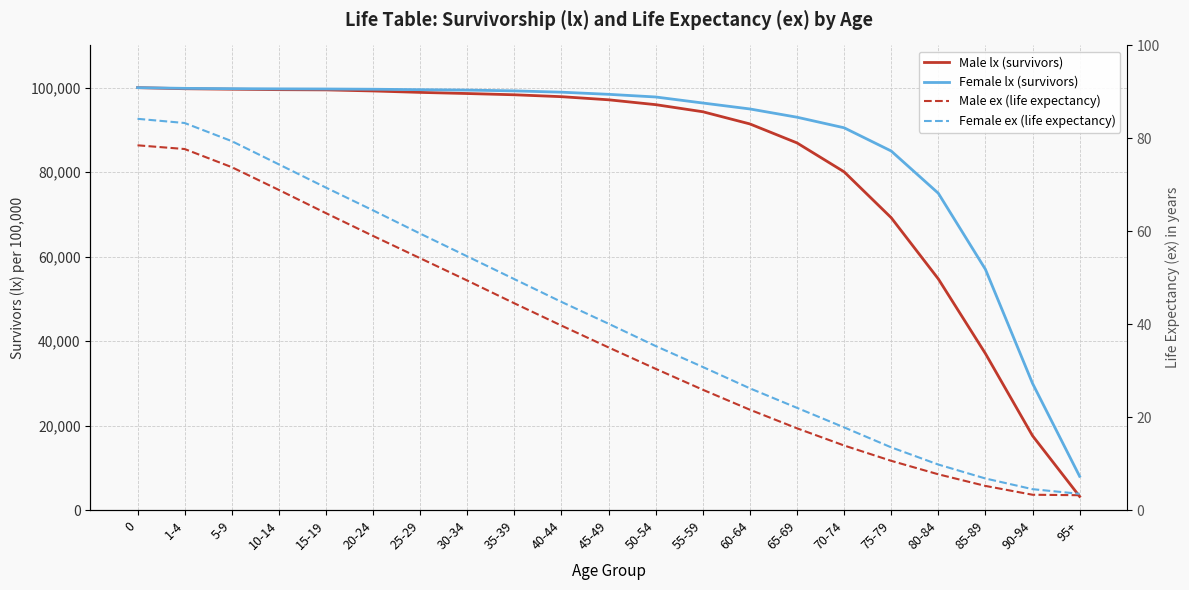

Reading left to right, what are all the values shown in this chart?

Male lx (survivors): 100000.0	99741.0	99631.0	99521.0	99470.0	99215.0	98875.0	98607.0	98309.0	97861.0	97123.0	95972.0	94295.0	91409.0	86919.0	80076.0	69213.0	54727.0	37058.0	17604.0	3229.0
Female lx (survivors): 100000.0	99830.0	99757.0	99710.0	99681.0	99622.0	99517.0	99421.0	99234.0	98923.0	98418.0	97788.0	96362.0	94954.0	93000.0	90500.0	85000.0	75000.0	57000.0	30000.0	8000.0
Male ex (life expectancy): 78.5	77.7	73.8	68.9	63.9	59.0	54.2	49.4	44.5	39.7	35.0	30.4	25.9	21.6	17.6	13.9	10.6	7.7	5.2	3.3	3.2
Female ex (life expectancy): 84.2	83.3	79.4	74.4	69.4	64.5	59.5	54.6	49.7	44.8	40.1	35.3	30.8	26.2	22.0	17.8	13.5	9.8	6.8	4.5	3.5